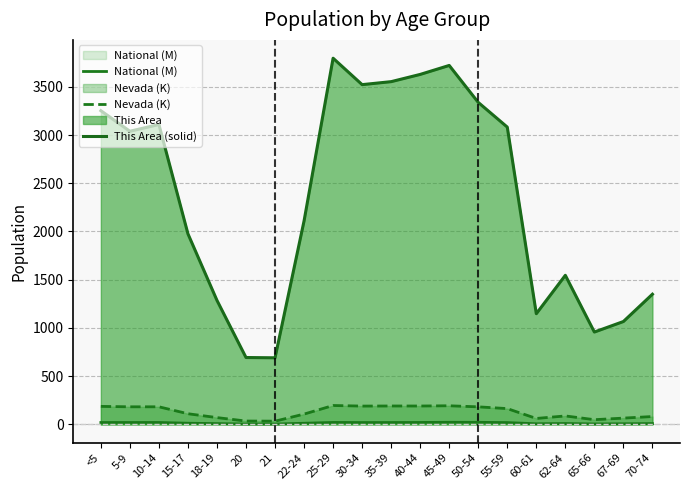

Where is the first local maximum for Nevada (K)?

10-14